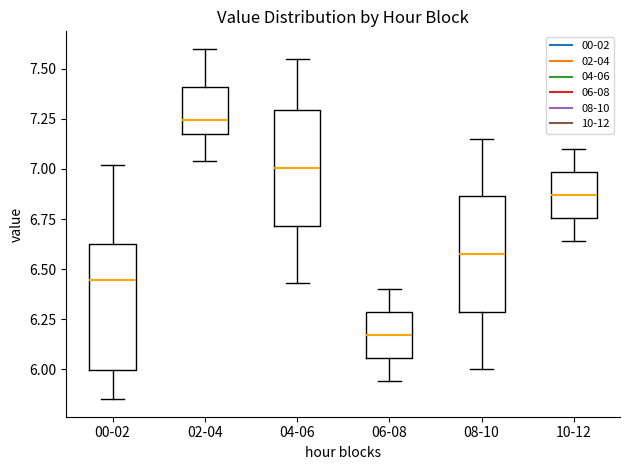

Reading left to right, read every box against the y-axis: the position of its median line, the range the box covers, and the ends of its whiskers. The values are not printed on the chart, so give them approximately, as read against the axis.

00-02: median 6.45, box 6.00 to 6.65, whiskers 5.85 to 7.00
02-04: median 7.25, box 7.20 to 7.40, whiskers 7.05 to 7.60
04-06: median 7.00, box 6.70 to 7.30, whiskers 6.45 to 7.55
06-08: median 6.15, box 6.05 to 6.30, whiskers 5.95 to 6.40
08-10: median 6.60, box 6.30 to 6.85, whiskers 6.00 to 7.15
10-12: median 6.85, box 6.75 to 7.00, whiskers 6.65 to 7.10